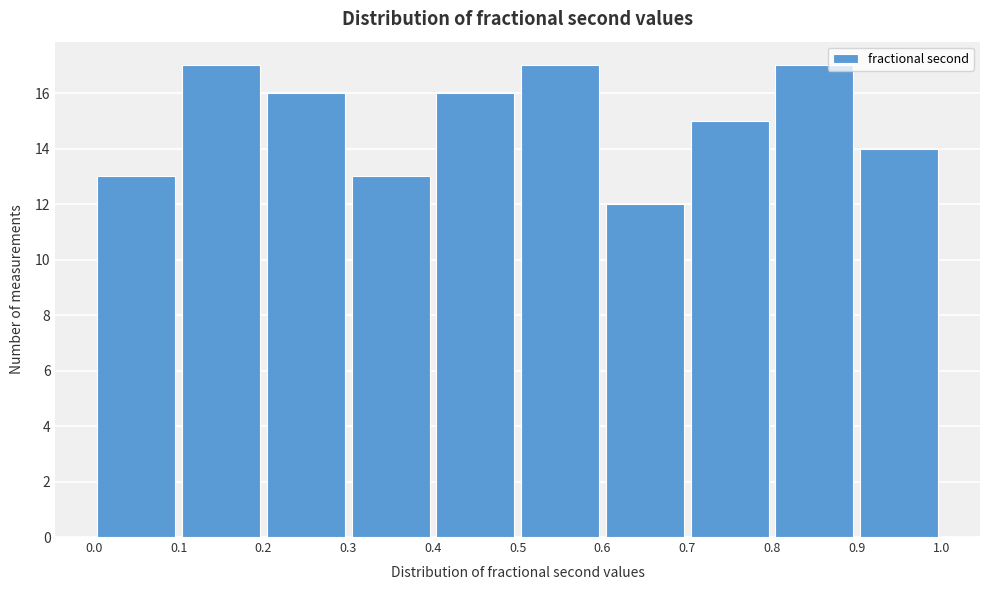

Reading left to right, list every bar in this chart as the range it spans on the x-axis followed by its height. The values are not printed on the chart, so give them approximately, as read against the axis.

0.0 to 0.1: 13
0.1 to 0.2: 17
0.2 to 0.3: 16
0.3 to 0.4: 13
0.4 to 0.5: 16
0.5 to 0.6: 17
0.6 to 0.7: 12
0.7 to 0.8: 15
0.8 to 0.9: 17
0.9 to 1.0: 14